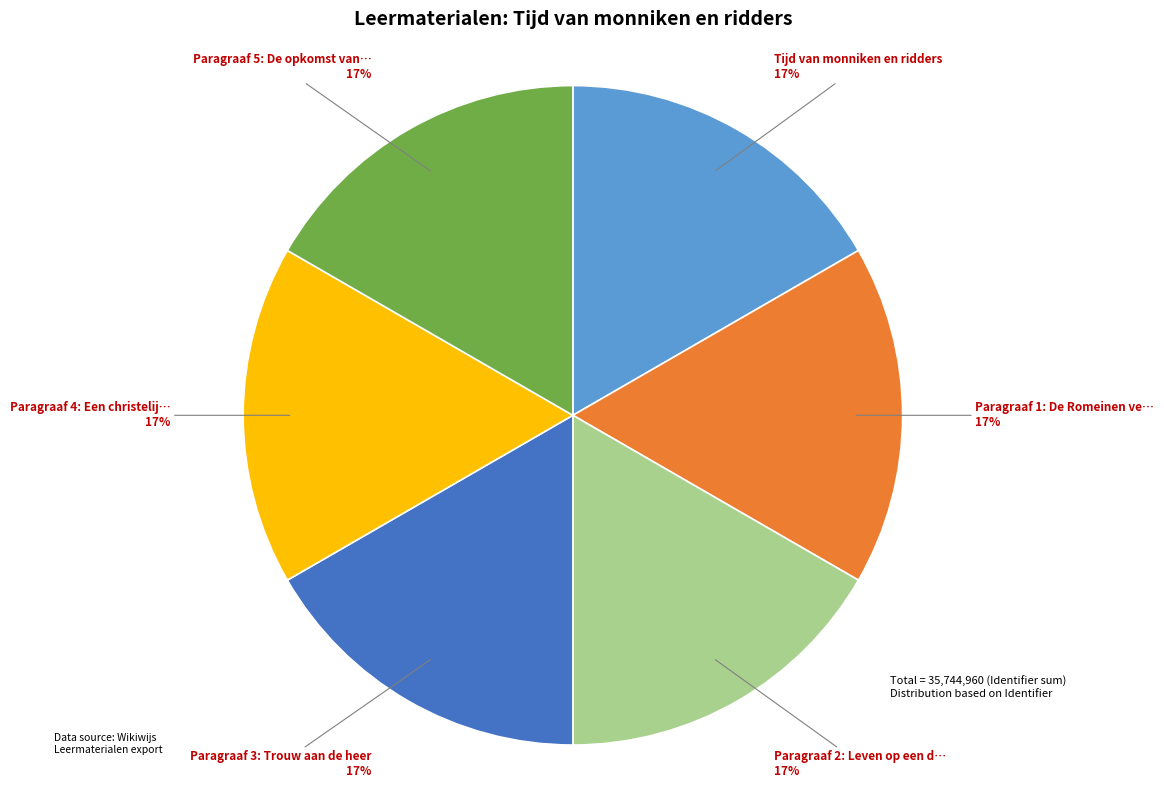

How many slices are in this pie chart?

6